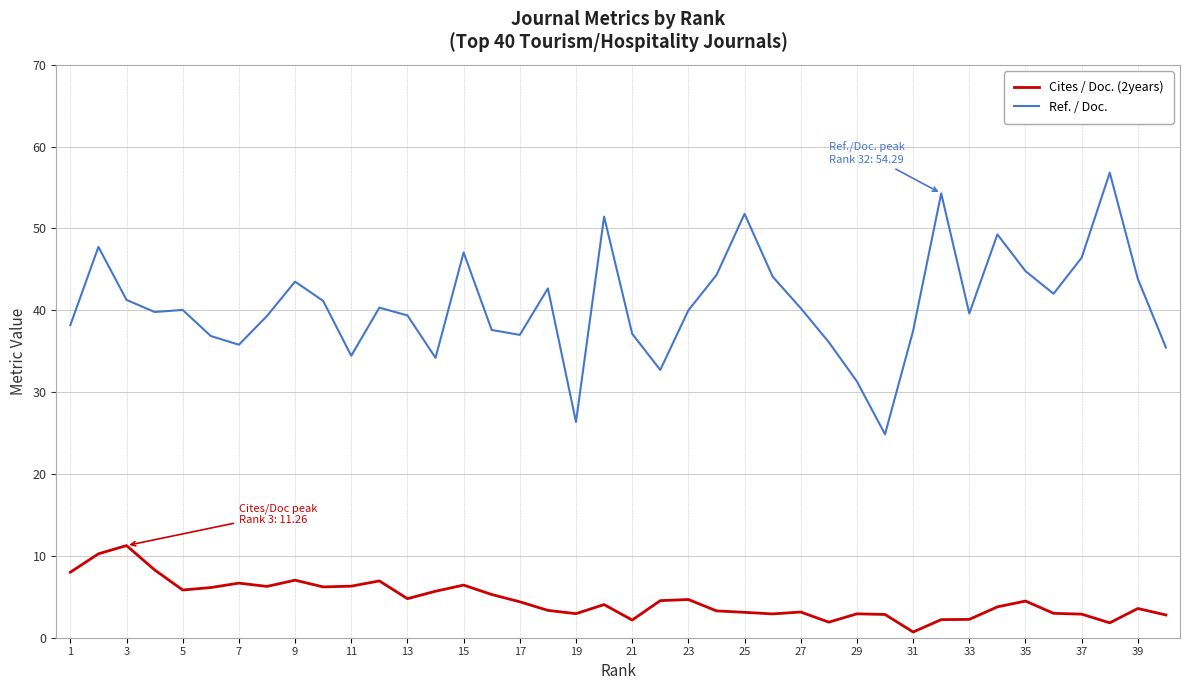

True or false: Ref. / Doc. and Cites / Doc. (2years) intersect in this chart.

False